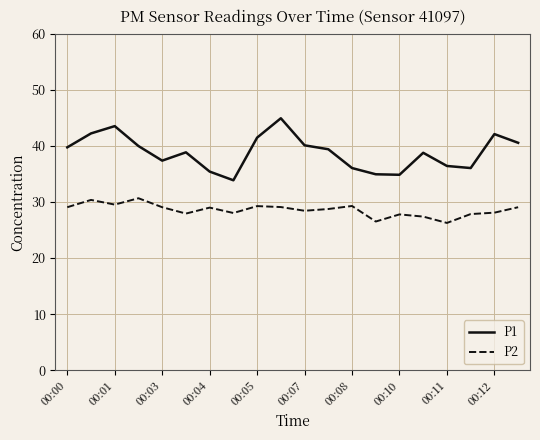

Which series has the largest range (max minus min)?

P1